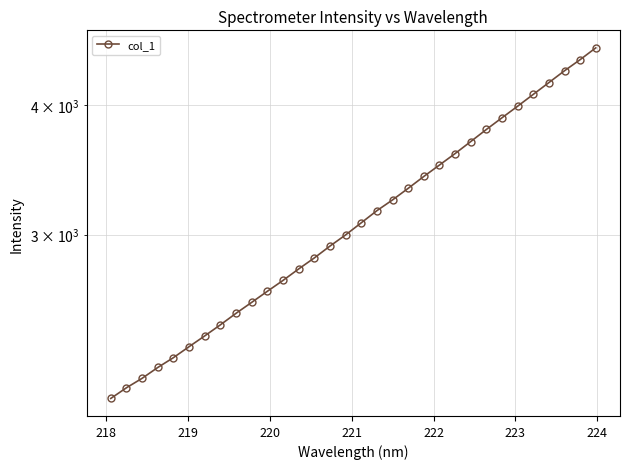

True or false: the data has more than 0 interior local peaks.

False